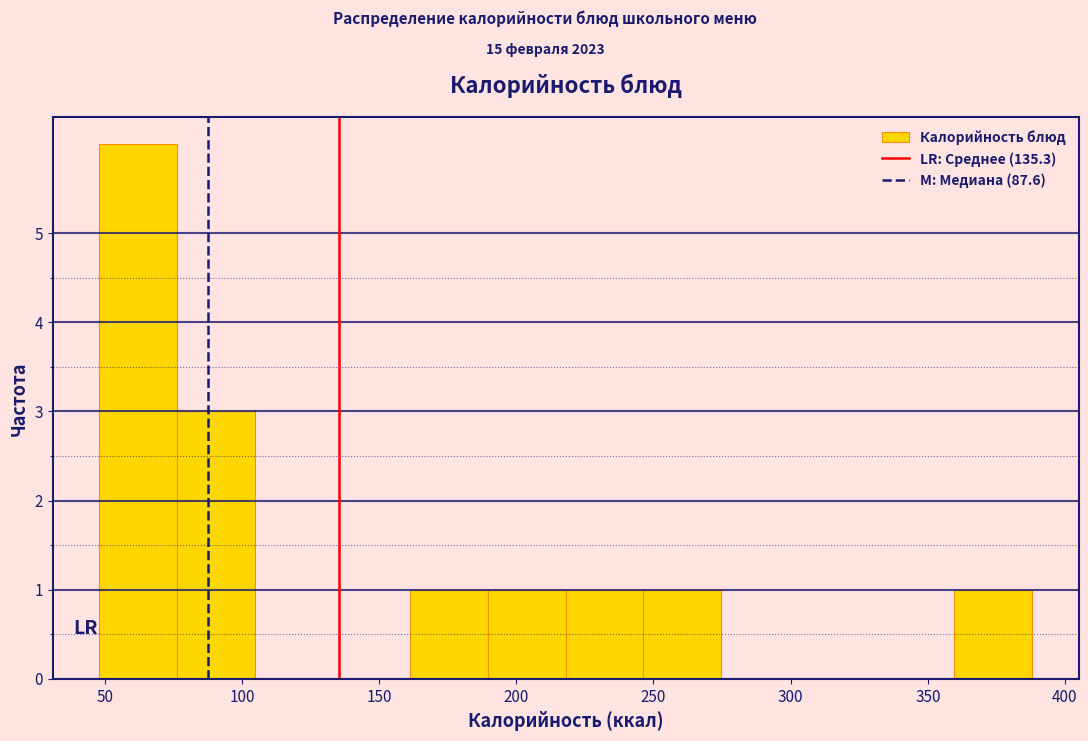

Reading left to right, transcribe this chart: for each bar, give the range it covers on the x-axis and its height. Neither the bar edges nor the heights are printed on the chart, so give them approximately, as read against the axes.

50 to 75: 6
75 to 105: 3
105 to 135: 0
135 to 160: 0
160 to 190: 1
190 to 220: 1
220 to 245: 1
245 to 275: 1
275 to 305: 0
305 to 330: 0
330 to 360: 0
360 to 390: 1